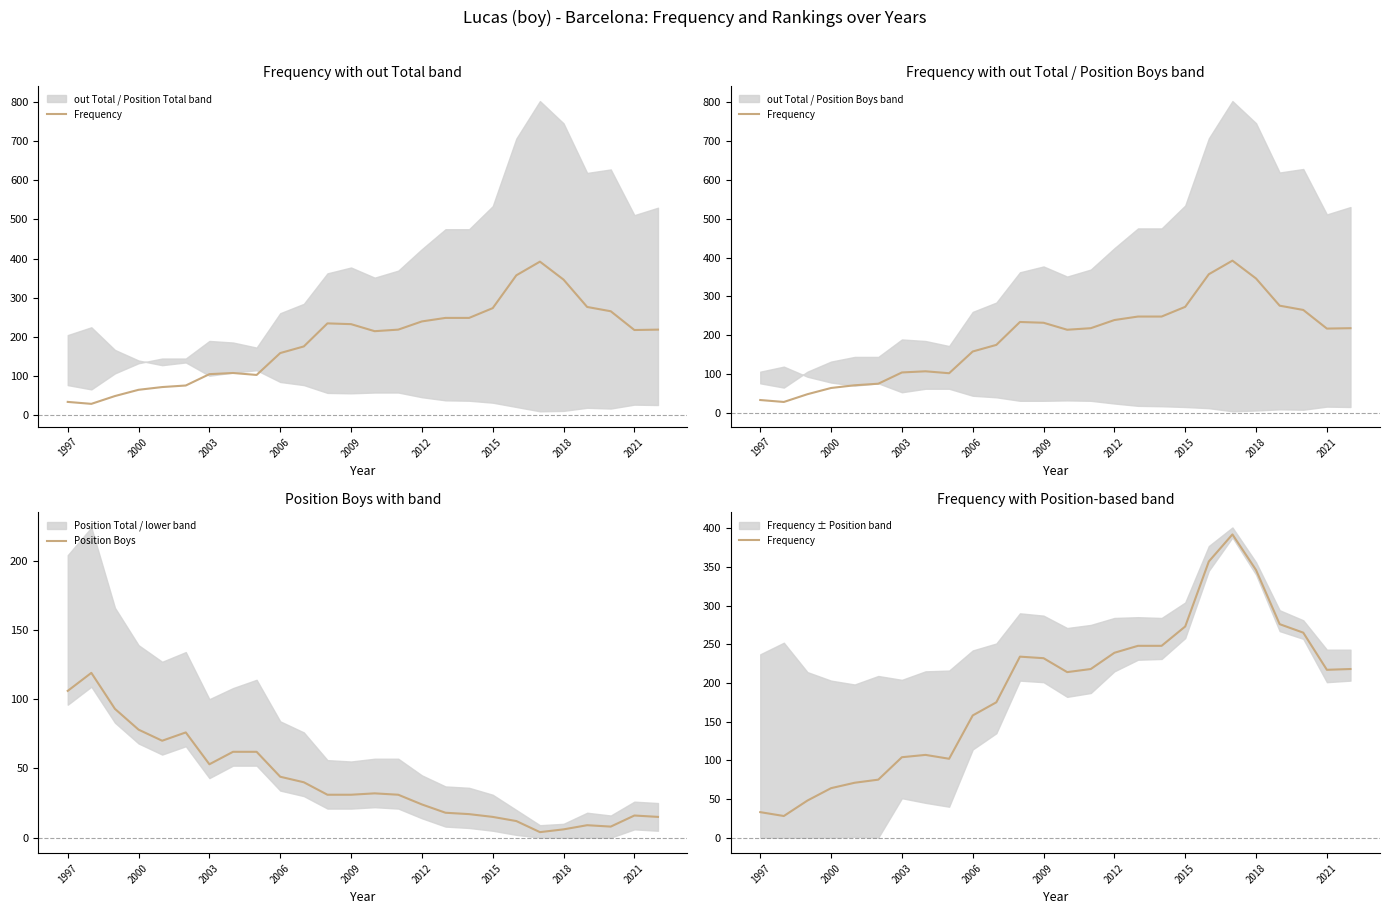

What is the average value of the Frequency series?

190